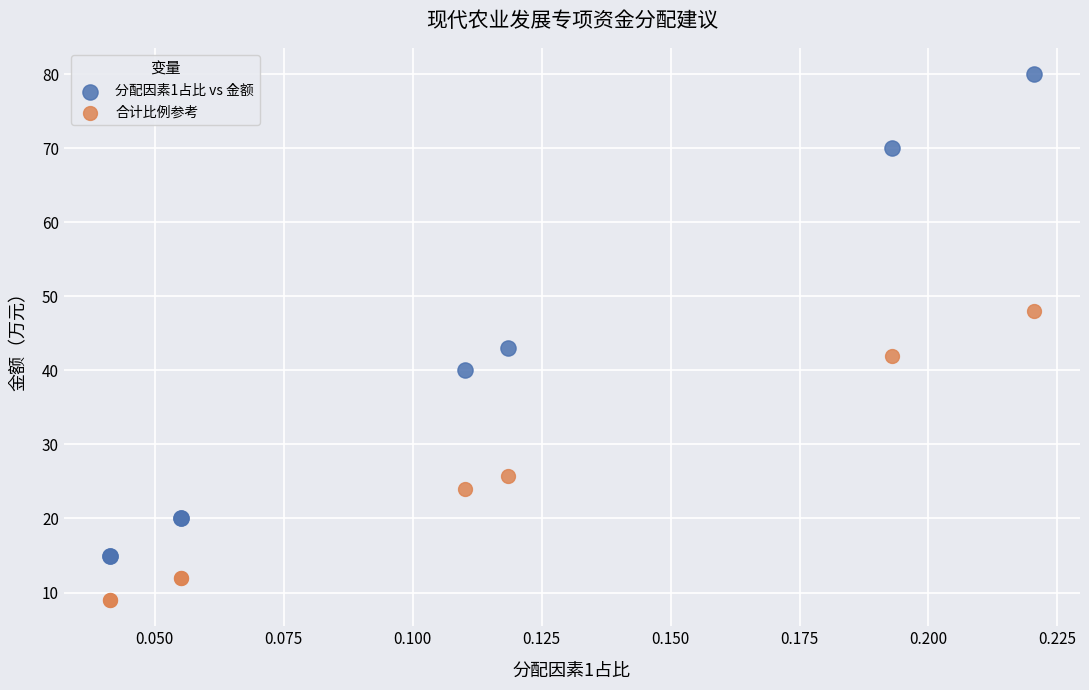

Which series contains the lowest Y value?

合计比例参考